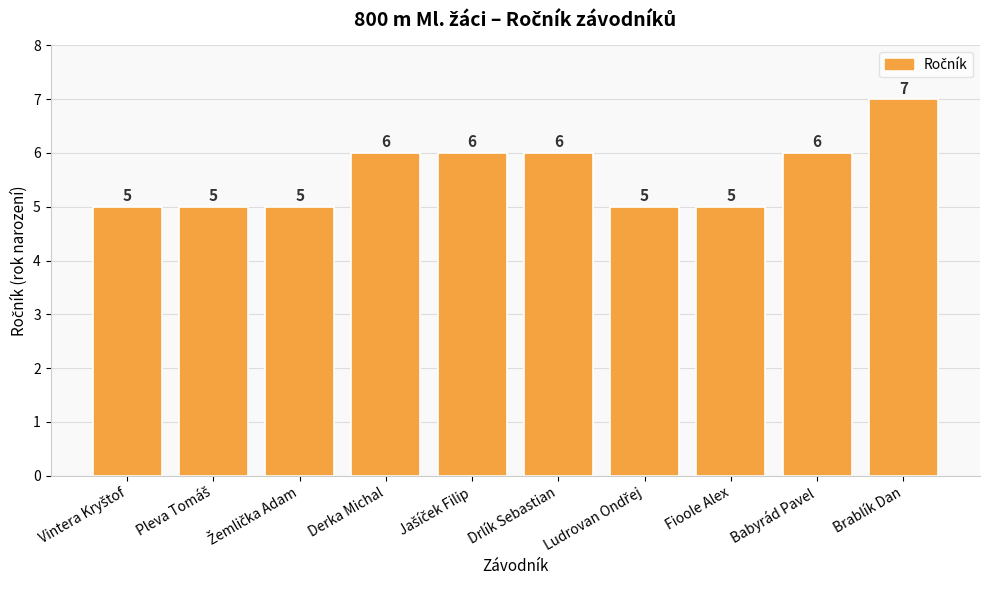

Reading right to left, list all the values displayed in this chart.

7	6	5	5	6	6	6	5	5	5